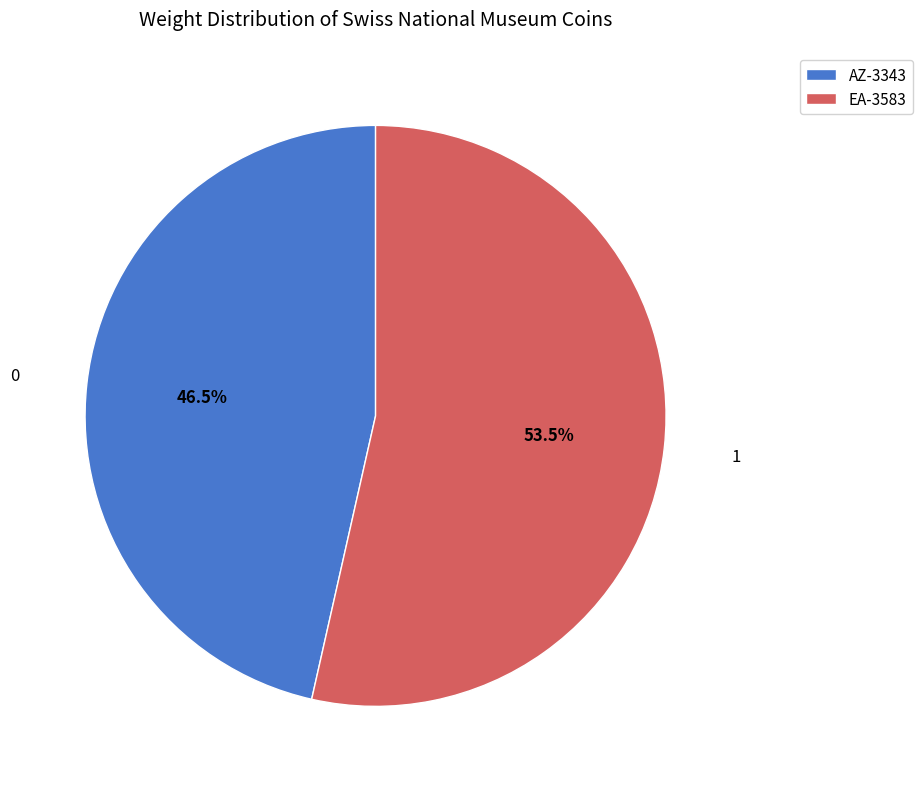

To the nearest percent, what is the difference between the largest and smallest slice percentages?

7%